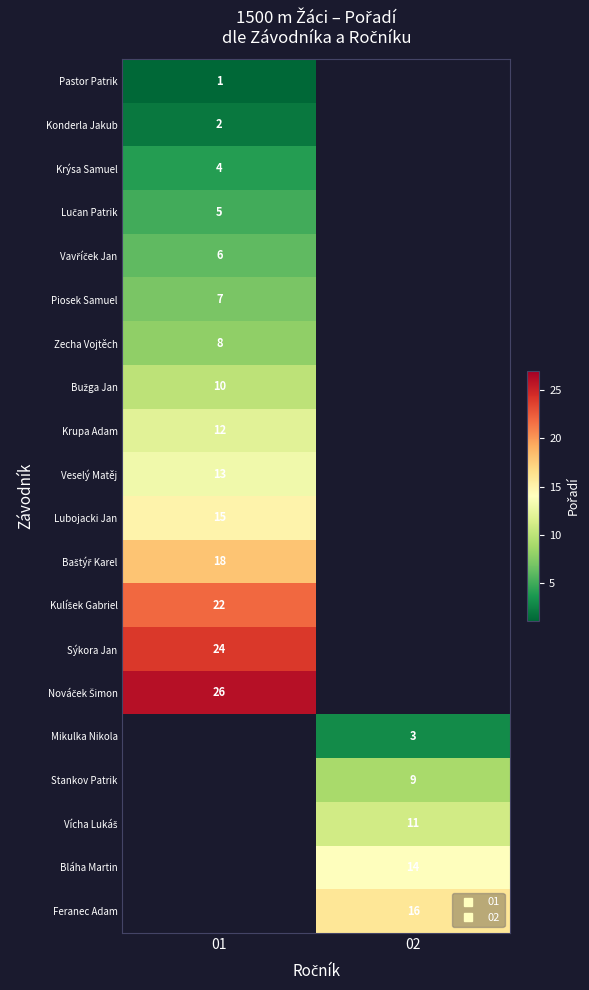

Between 01 and 02, which is larger?

02